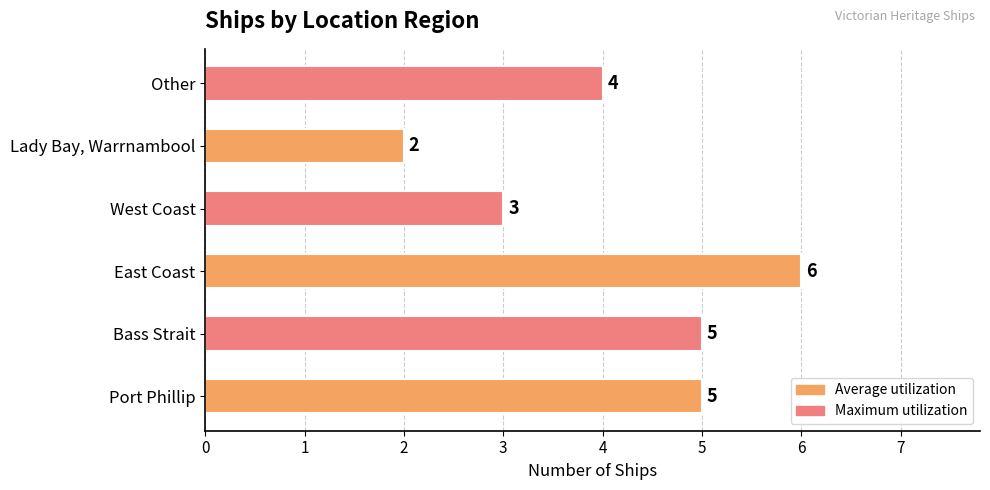

The value at Lady Bay, Warrnambool is 3. True or false?

False